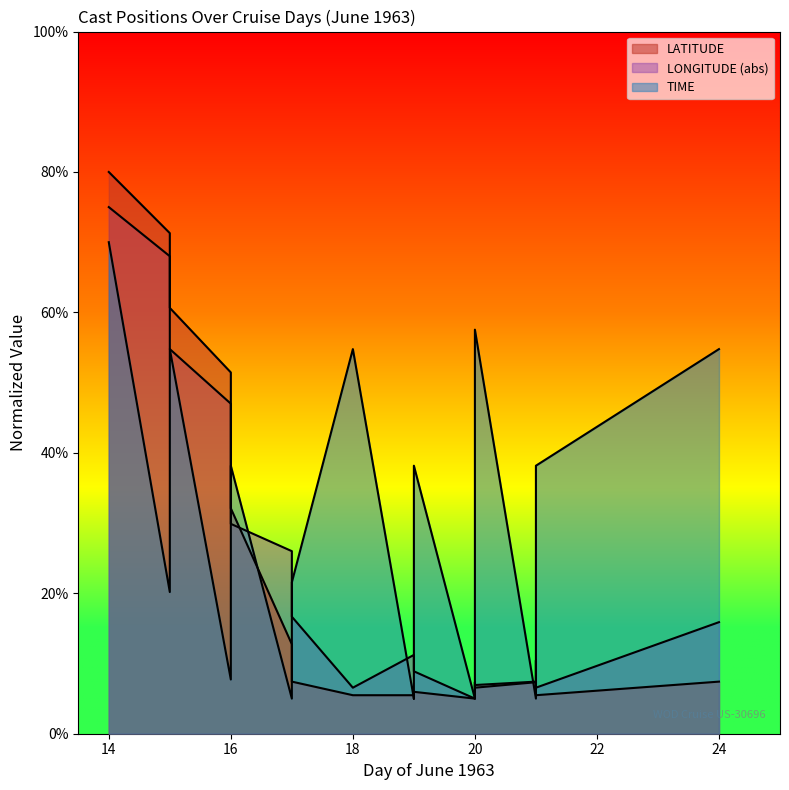

What is the sum of all LATITUDE values?

490.5